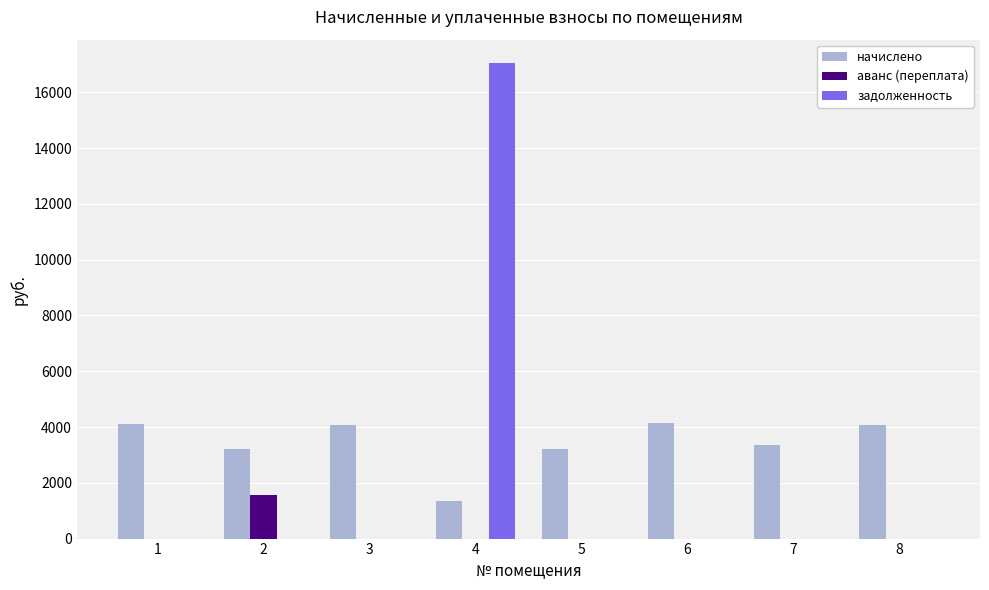

The value of задолженность at 3 is 0.0. True or false?

True